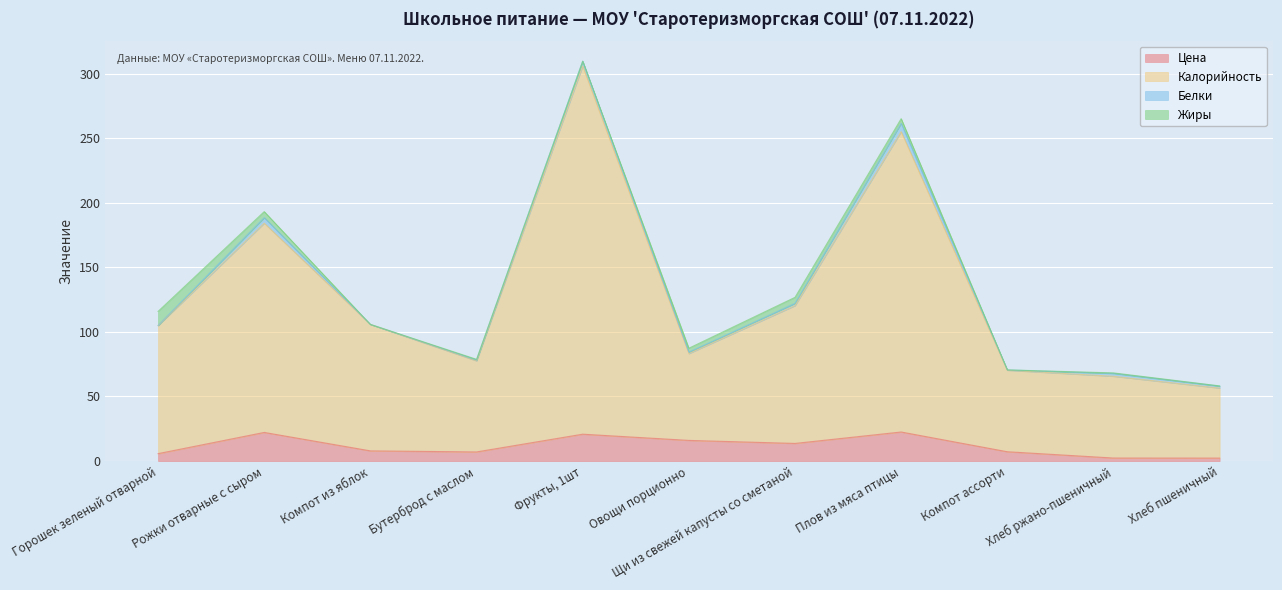

True or false: Цена and Калорийность intersect in this chart.

False